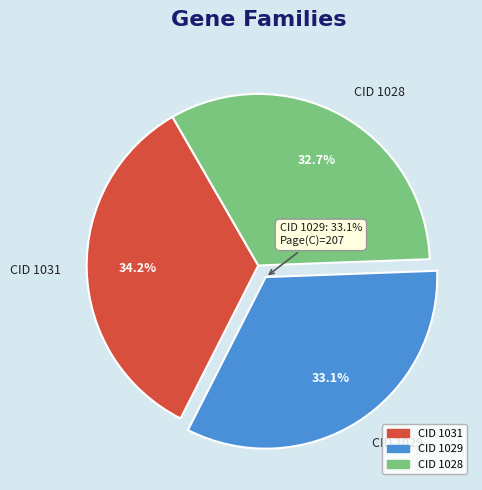

Count the number of slices in the pie.

3